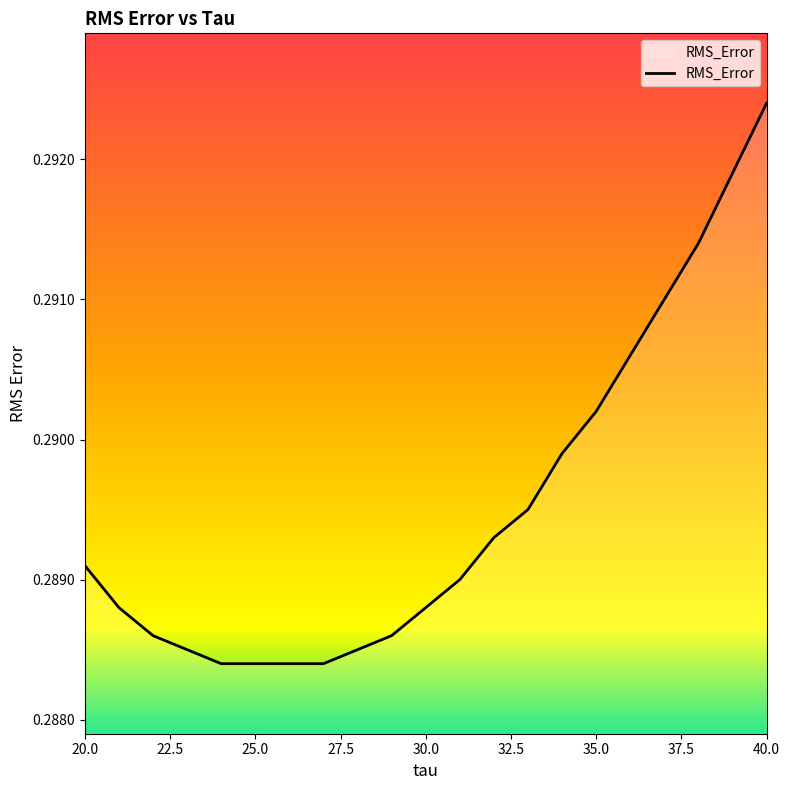

The value at 20.0 is 0.4. True or false?

False